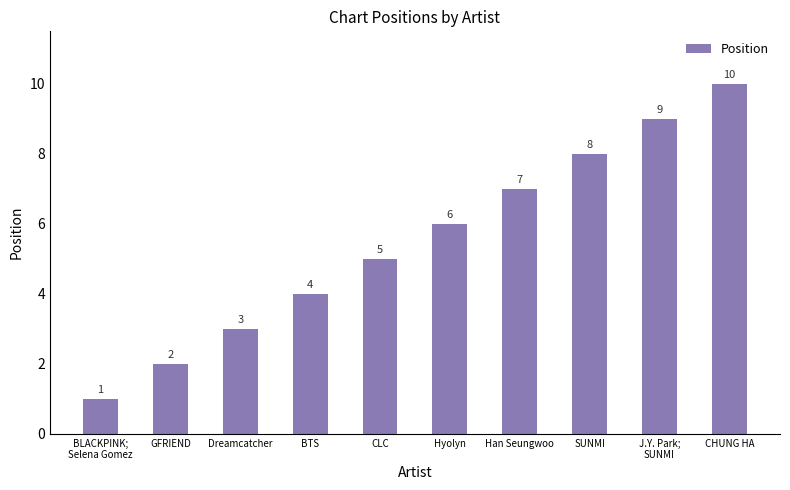

What is the average value?

6